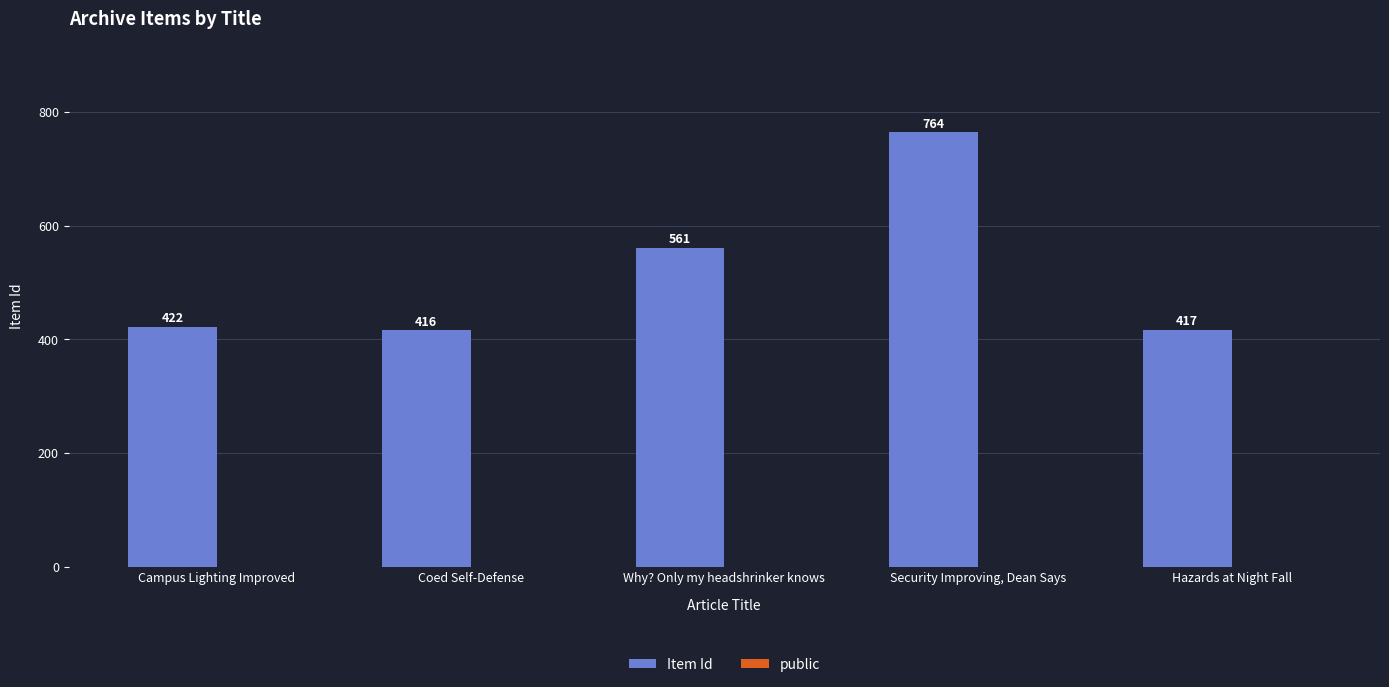

Reading right to left, transcribe all the data shown in this chart.

Hazards at Night Fall=417	Security Improving, Dean Says=764	Why? Only my headshrinker knows=561	Coed Self-Defense=416	Campus Lighting Improved=422